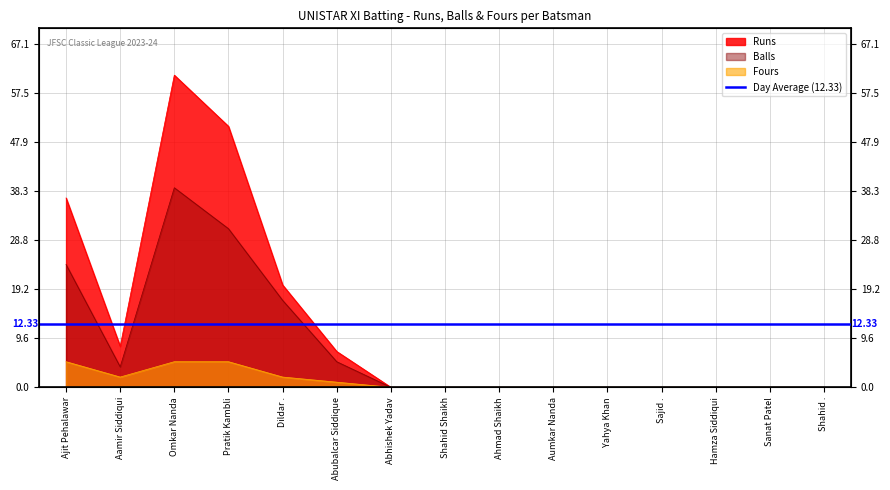

Rank the series by their average value, from lowest to highest.

Fours, Balls, Runs